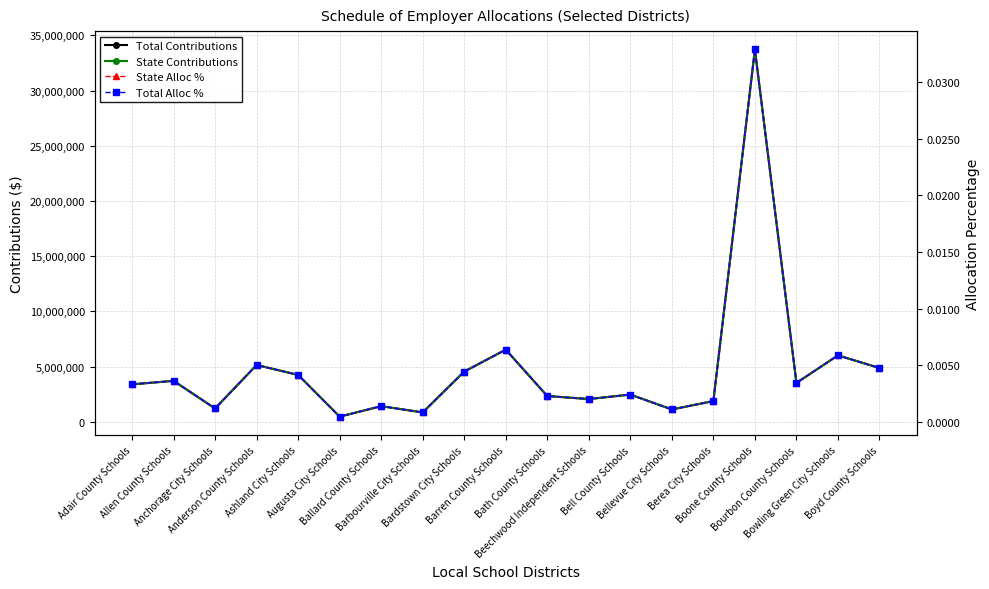

True or false: Total Contributions and State Alloc % cross at least once.

False